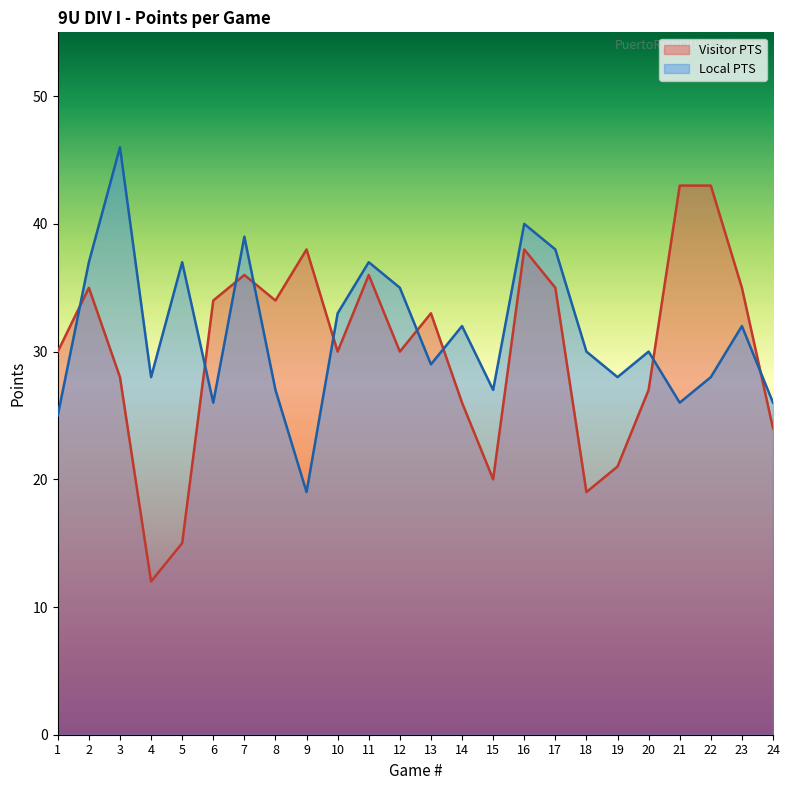

At which category does Visitor PTS reach its first local valley?

4